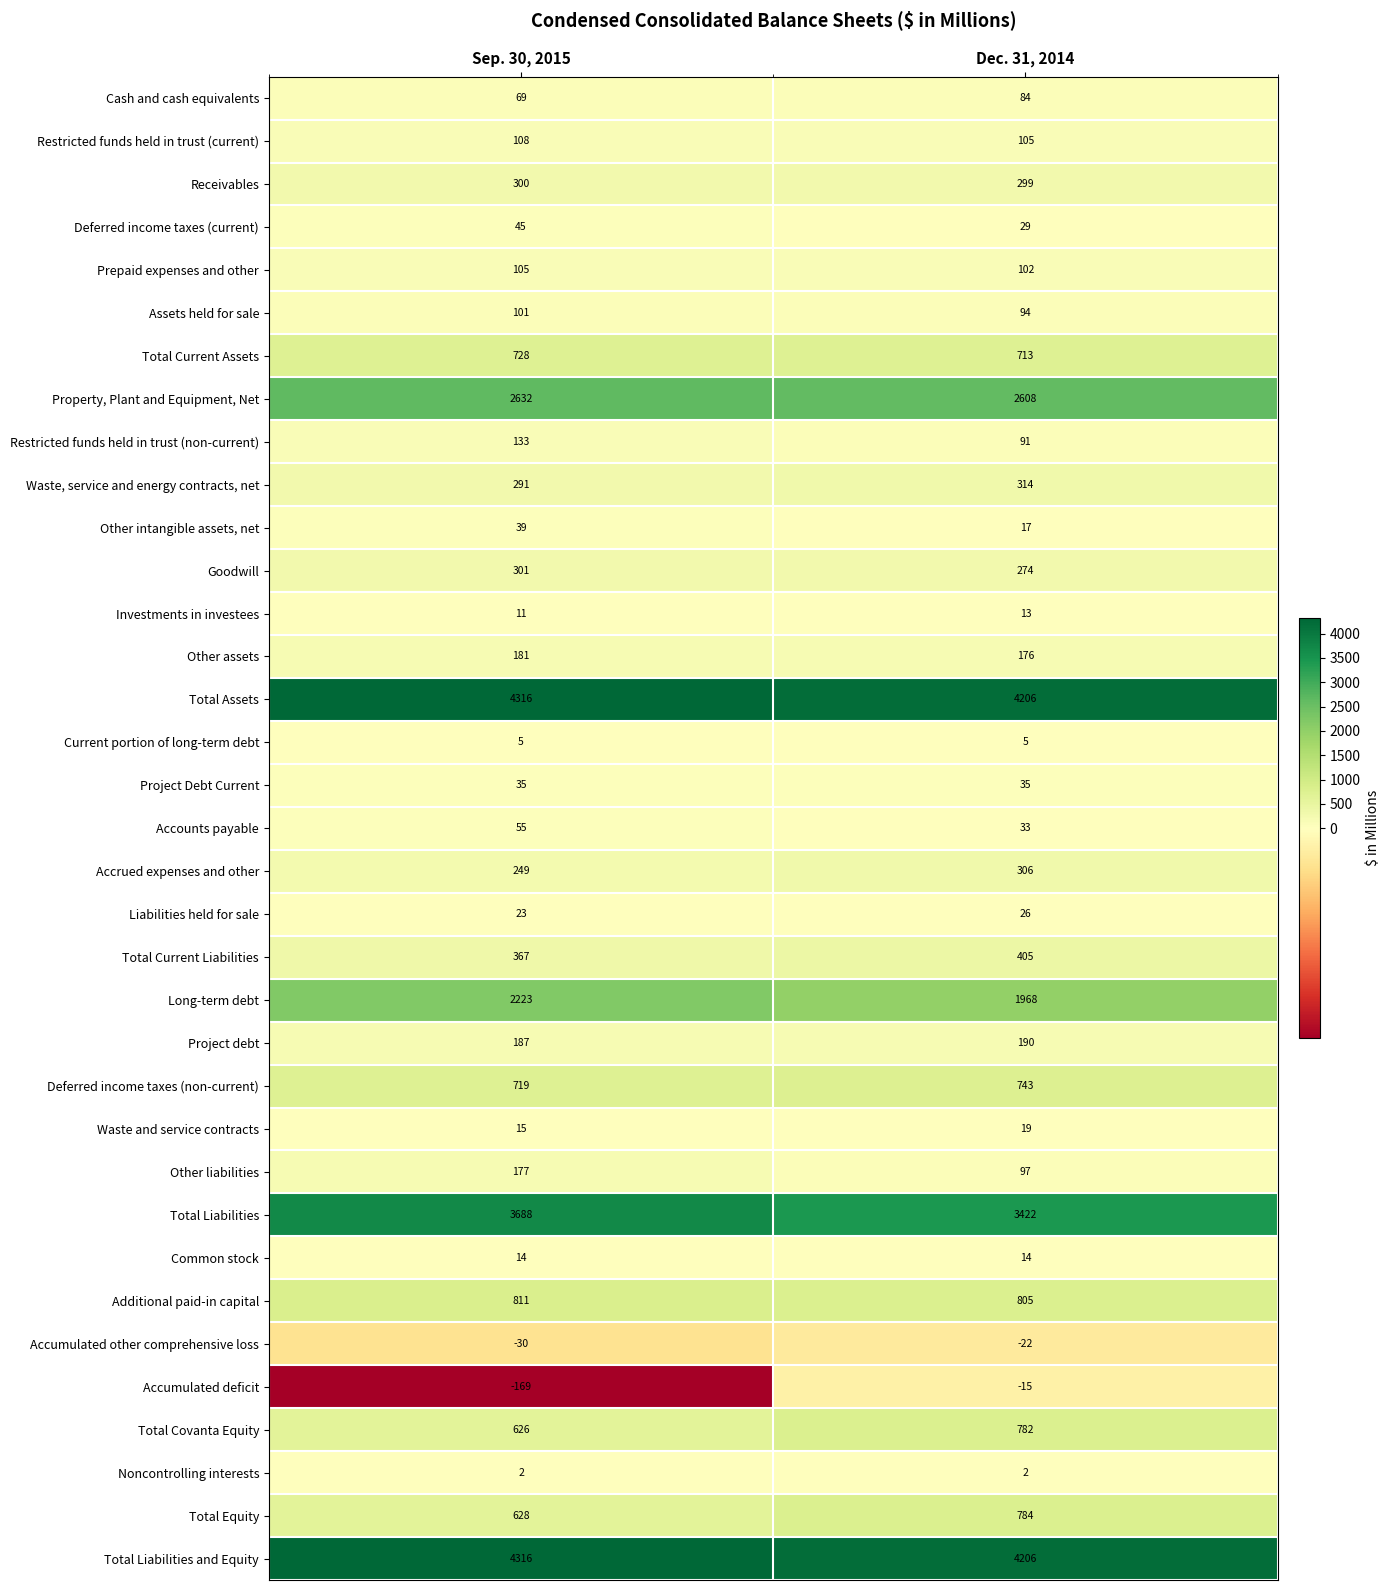

What is the minimum value shown in the chart?

-169